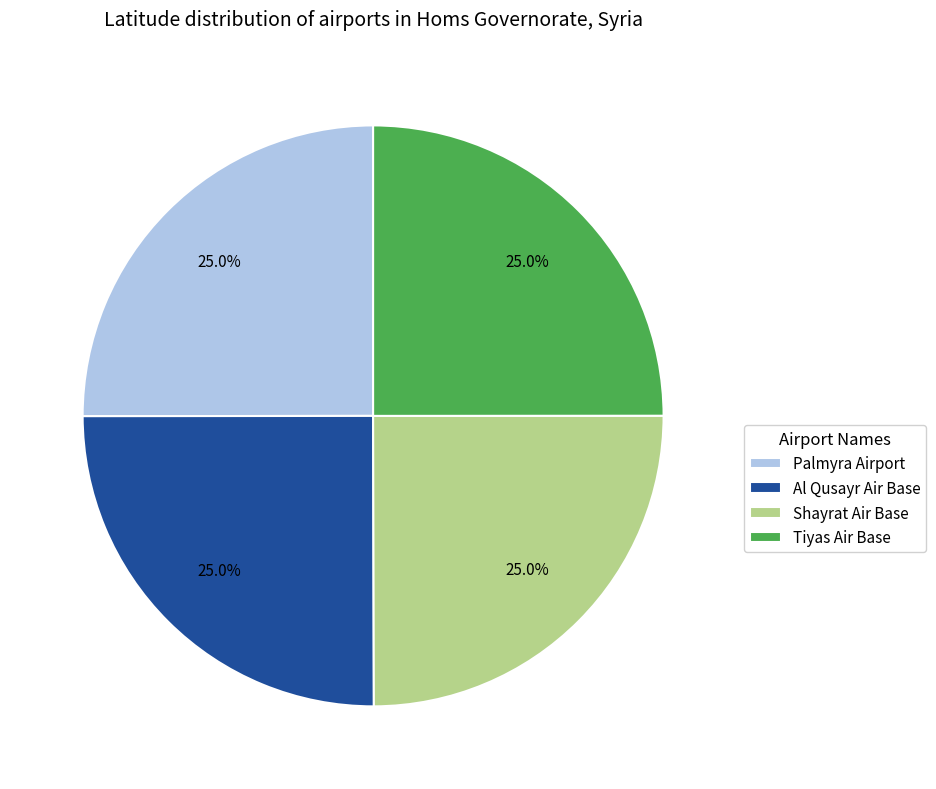

What percentage do Palmyra Airport and Al Qusayr Air Base together represent?

50.0%